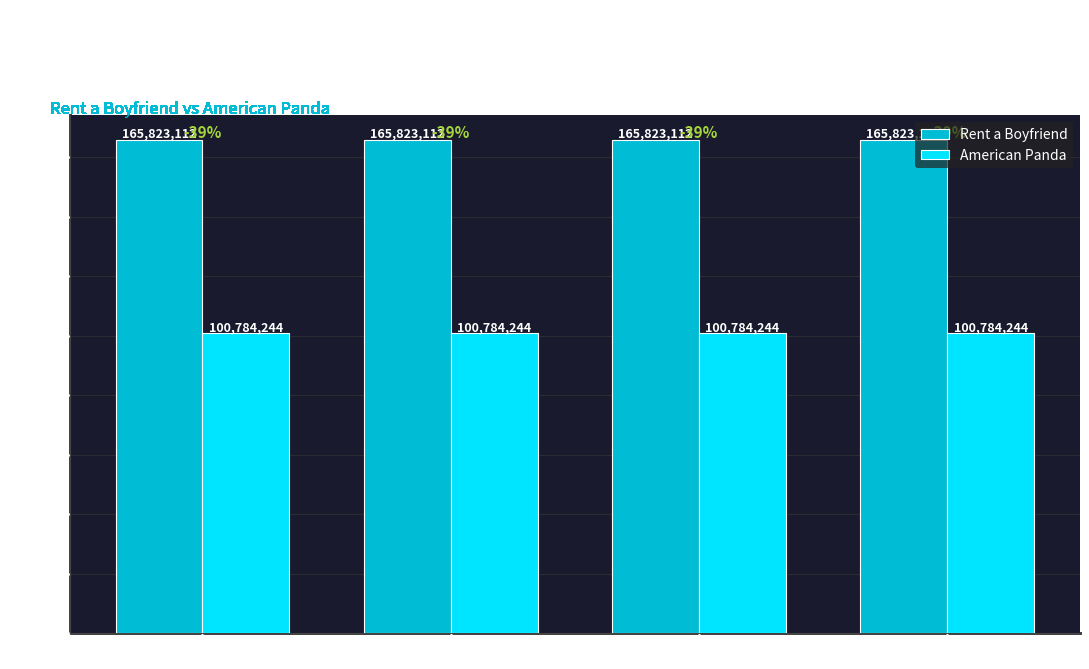

What is the average value of the American Panda series?

100.8